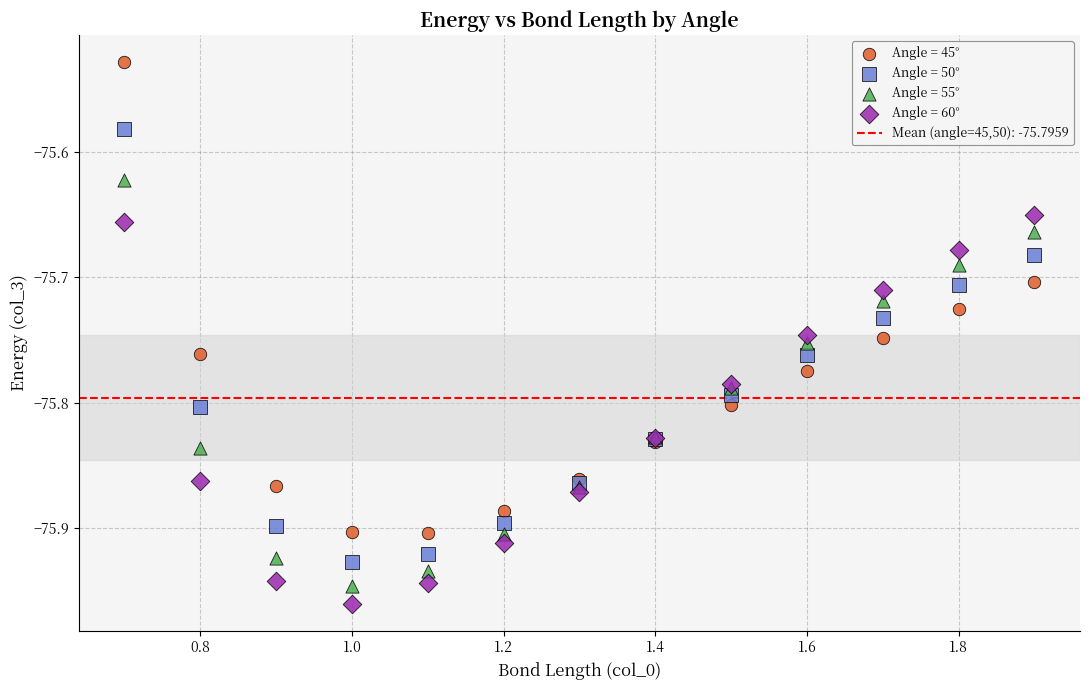

Which series reaches the minimum Y coordinate?

Angle = 60°